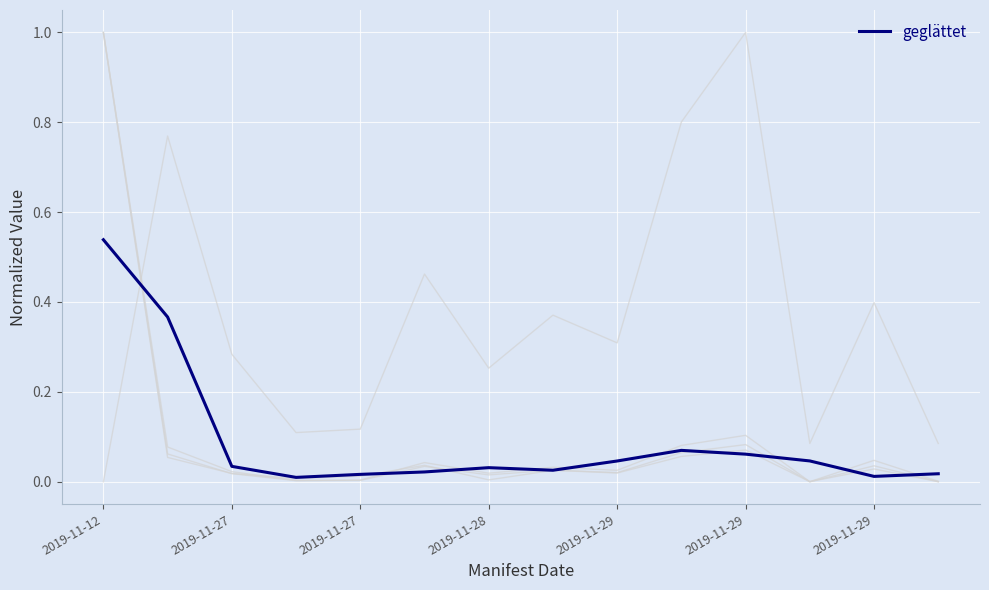

What is the greatest value displayed?

0.5